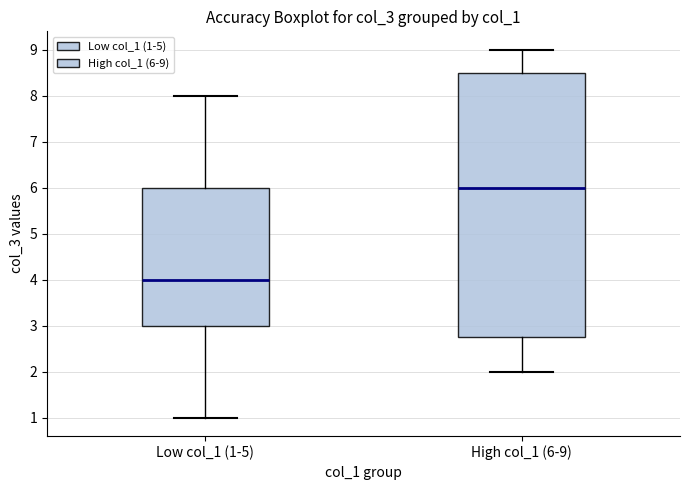

Which box has the highest median line?

High col_1 (6-9)